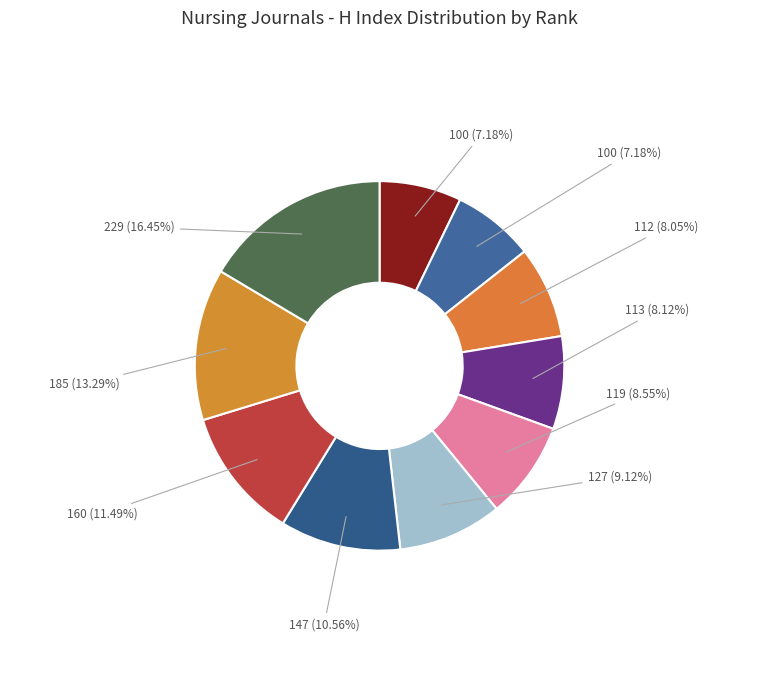

How many segments does this pie chart have?

10